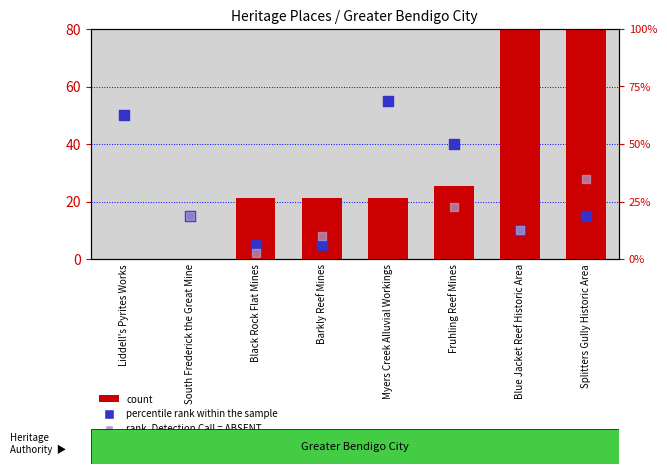

What is the change in value from Fruhling Reef Mines to Blue Jacket Reef Historic Area?

+54.7